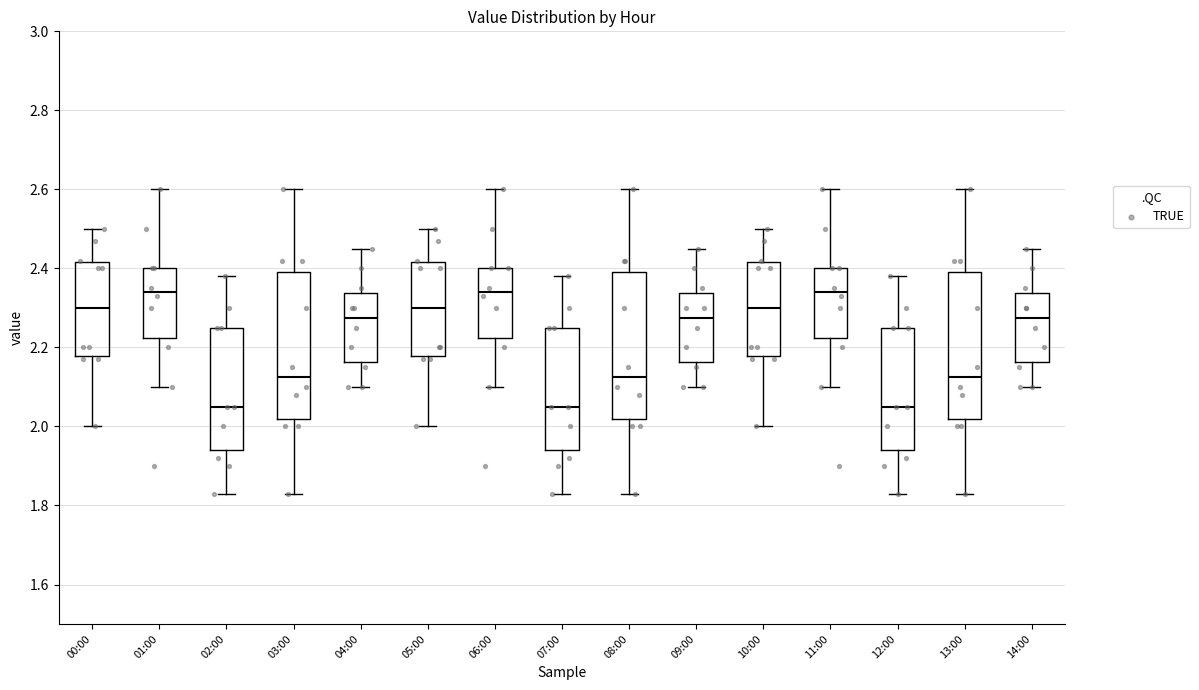

Reading left to right, transcribe this box plot: for each box, give where its median line is, the range the box spans, and where its two whiskers end, as read against the y-axis. The values are not printed on the chart, so give them approximately, as read against the axis.

00:00: median 2.30, box 2.18 to 2.42, whiskers 2.00 to 2.50
01:00: median 2.34, box 2.22 to 2.40, whiskers 2.10 to 2.60
02:00: median 2.06, box 1.94 to 2.26, whiskers 1.84 to 2.38
03:00: median 2.12, box 2.02 to 2.40, whiskers 1.84 to 2.60
04:00: median 2.28, box 2.16 to 2.34, whiskers 2.10 to 2.46
05:00: median 2.30, box 2.18 to 2.42, whiskers 2.00 to 2.50
06:00: median 2.34, box 2.22 to 2.40, whiskers 2.10 to 2.60
07:00: median 2.06, box 1.94 to 2.26, whiskers 1.84 to 2.38
08:00: median 2.12, box 2.02 to 2.40, whiskers 1.84 to 2.60
09:00: median 2.28, box 2.16 to 2.34, whiskers 2.10 to 2.46
10:00: median 2.30, box 2.18 to 2.42, whiskers 2.00 to 2.50
11:00: median 2.34, box 2.22 to 2.40, whiskers 2.10 to 2.60
12:00: median 2.06, box 1.94 to 2.26, whiskers 1.84 to 2.38
13:00: median 2.12, box 2.02 to 2.40, whiskers 1.84 to 2.60
14:00: median 2.28, box 2.16 to 2.34, whiskers 2.10 to 2.46